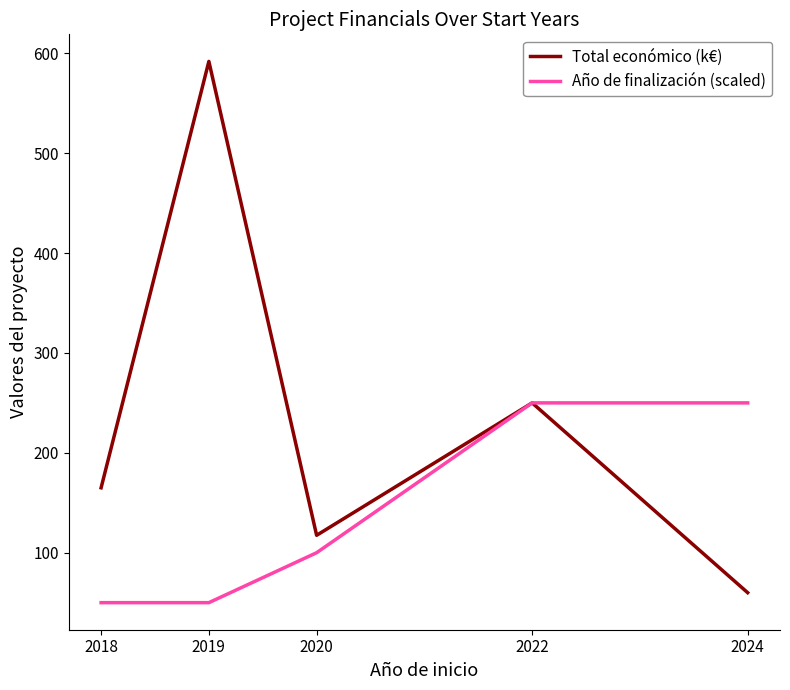

Rank the series by their average value, from lowest to highest.

Año de finalización (scaled), Total económico (k€)